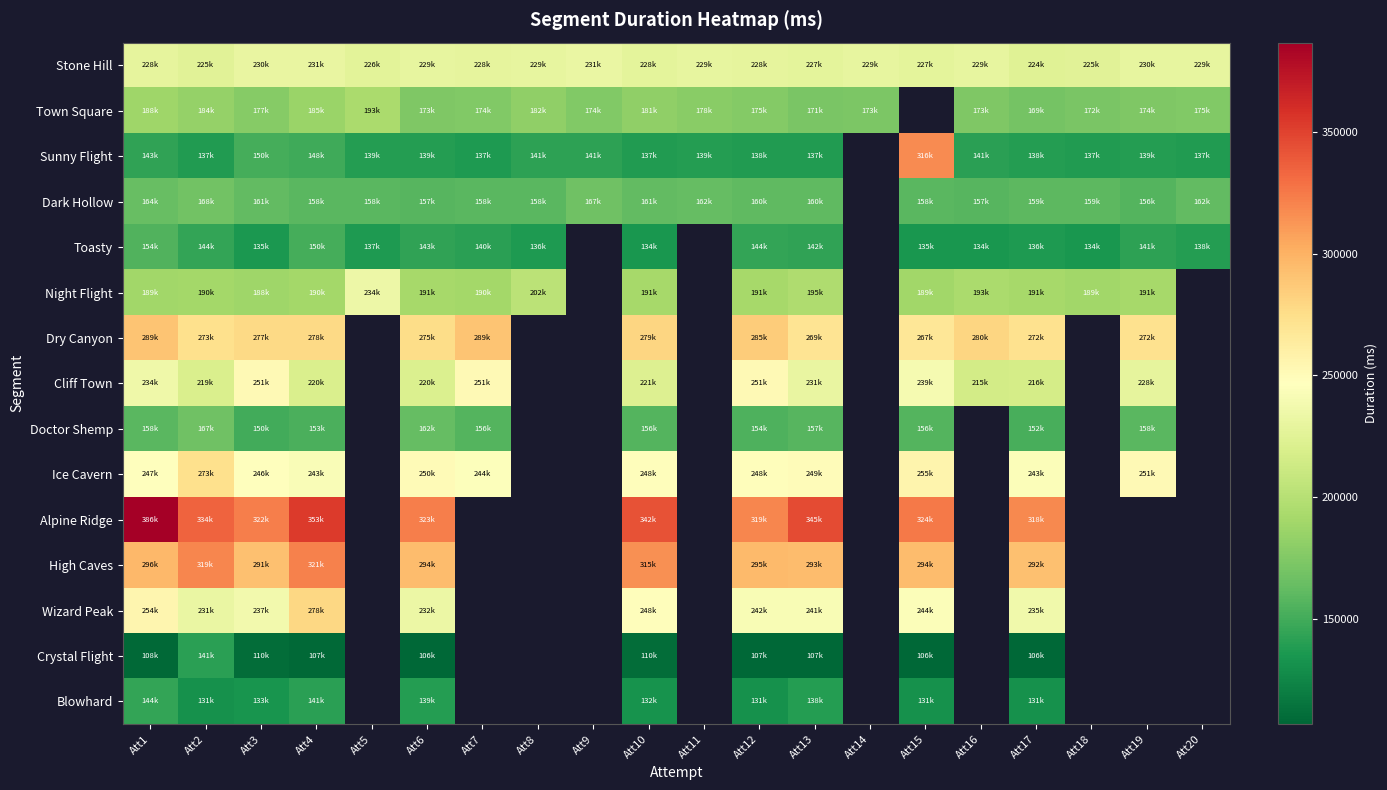

The value of Dry Canyon at Att7 is 289617.0. True or false?

True